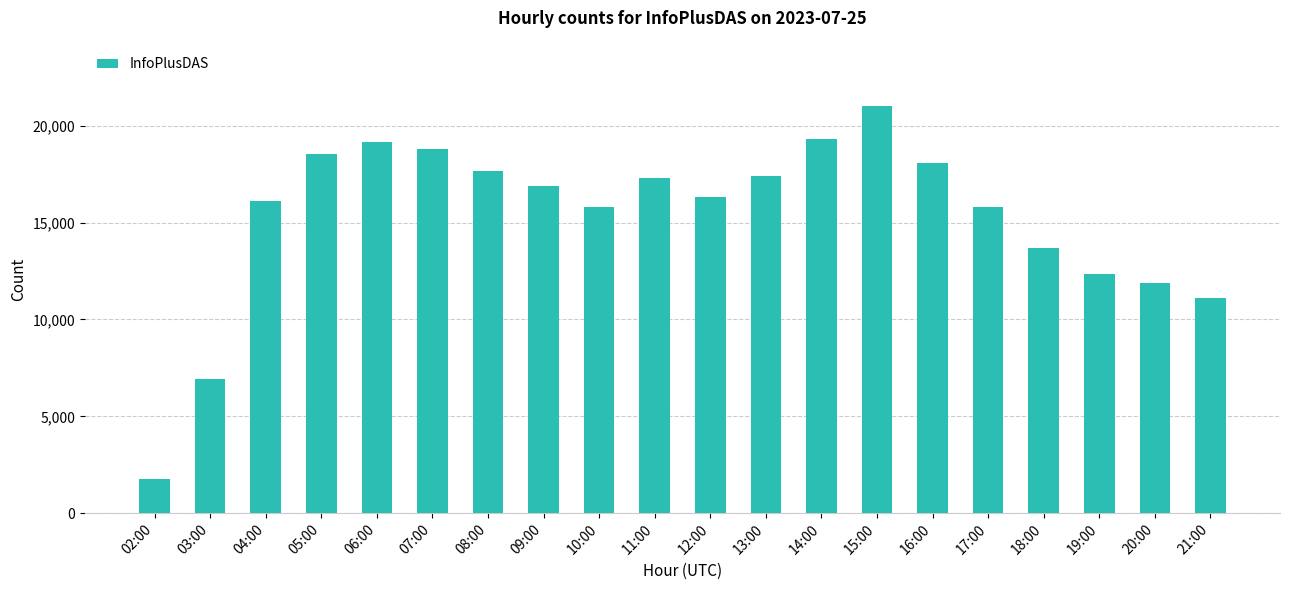

The chart shows a value of 3383 at 10:00. True or false?

False